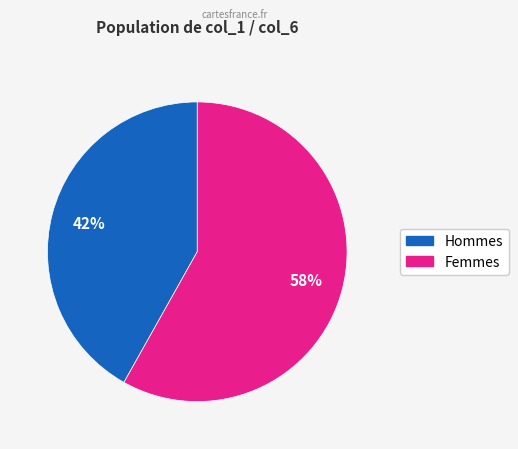

To the nearest percent, what is the average slice percentage?

50%